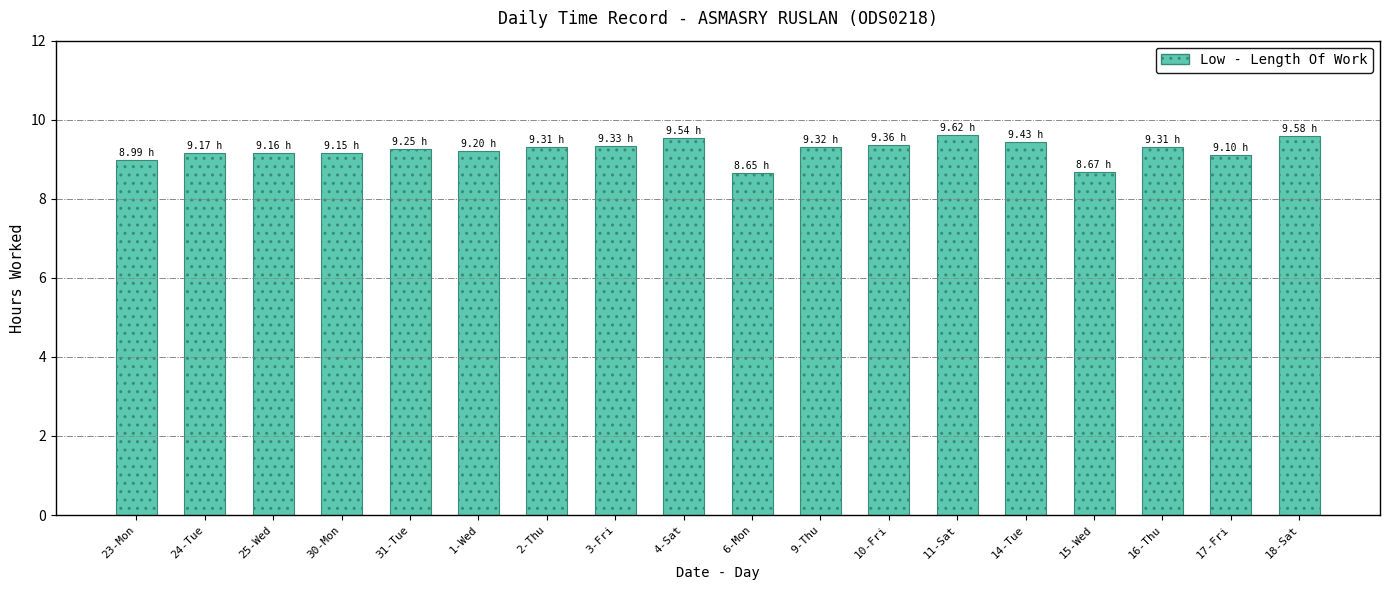

Count the number of categories in the chart.

18